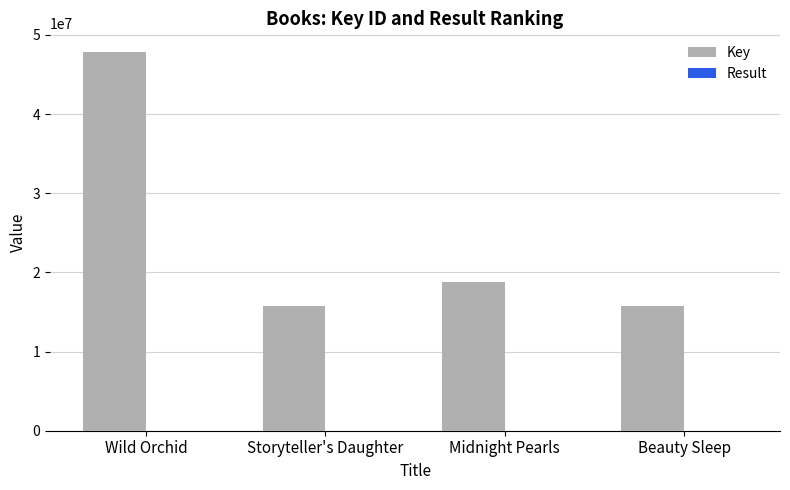

Which series changed the most between Storyteller's Daughter and Midnight Pearls?

Key